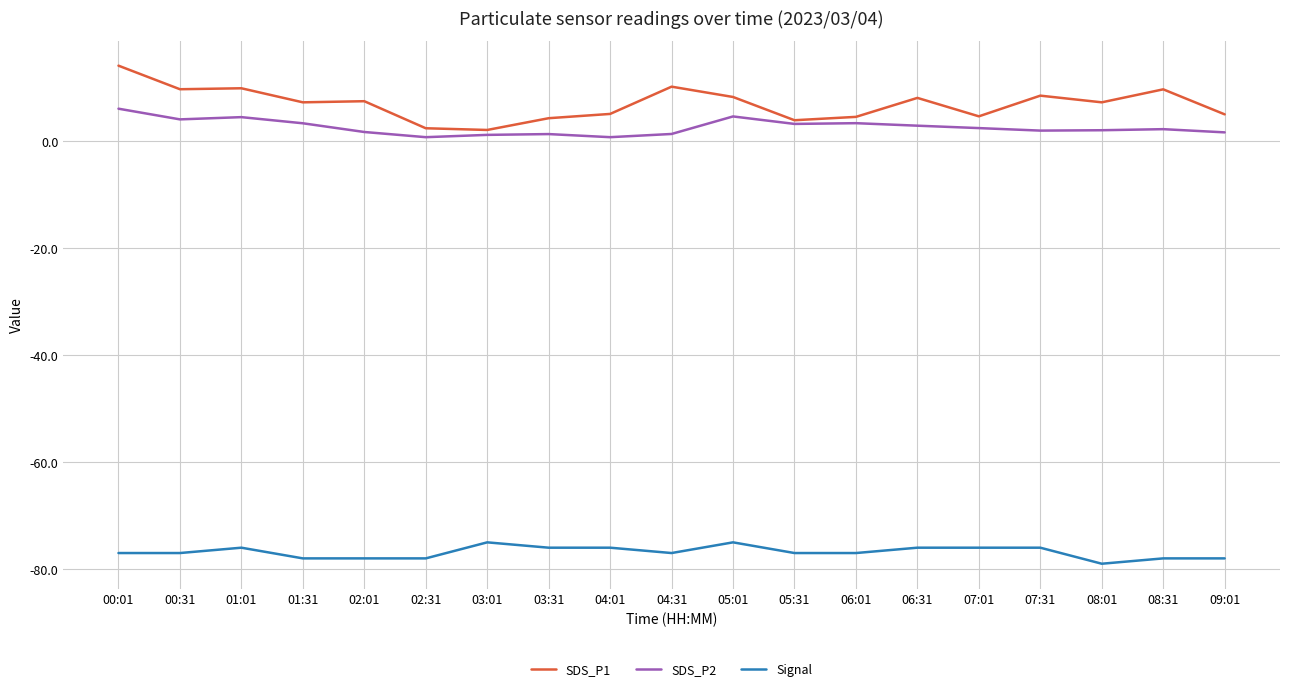

Which series has the widest spread of values?

SDS_P1